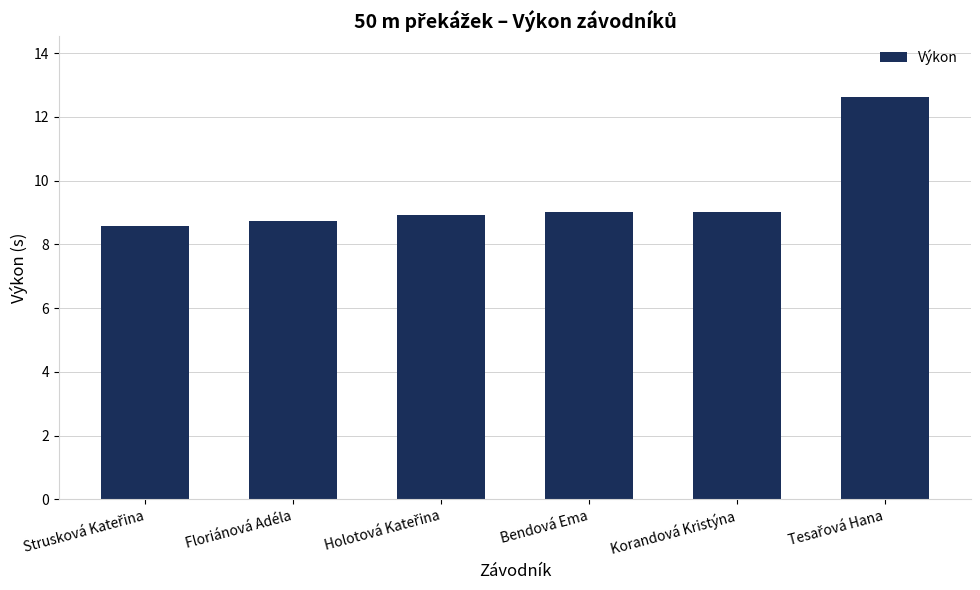

The chart shows a value of 3.7 at Korandová Kristýna. True or false?

False